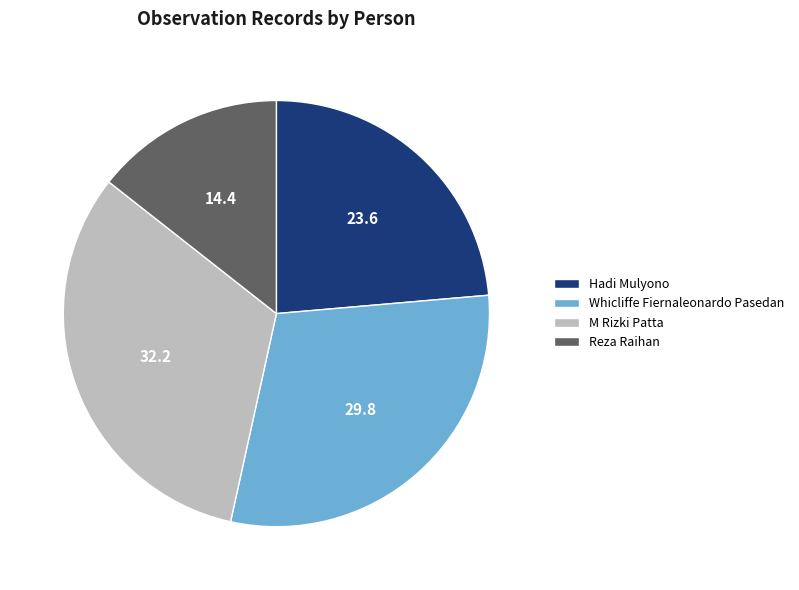

Count the number of slices in the pie.

4